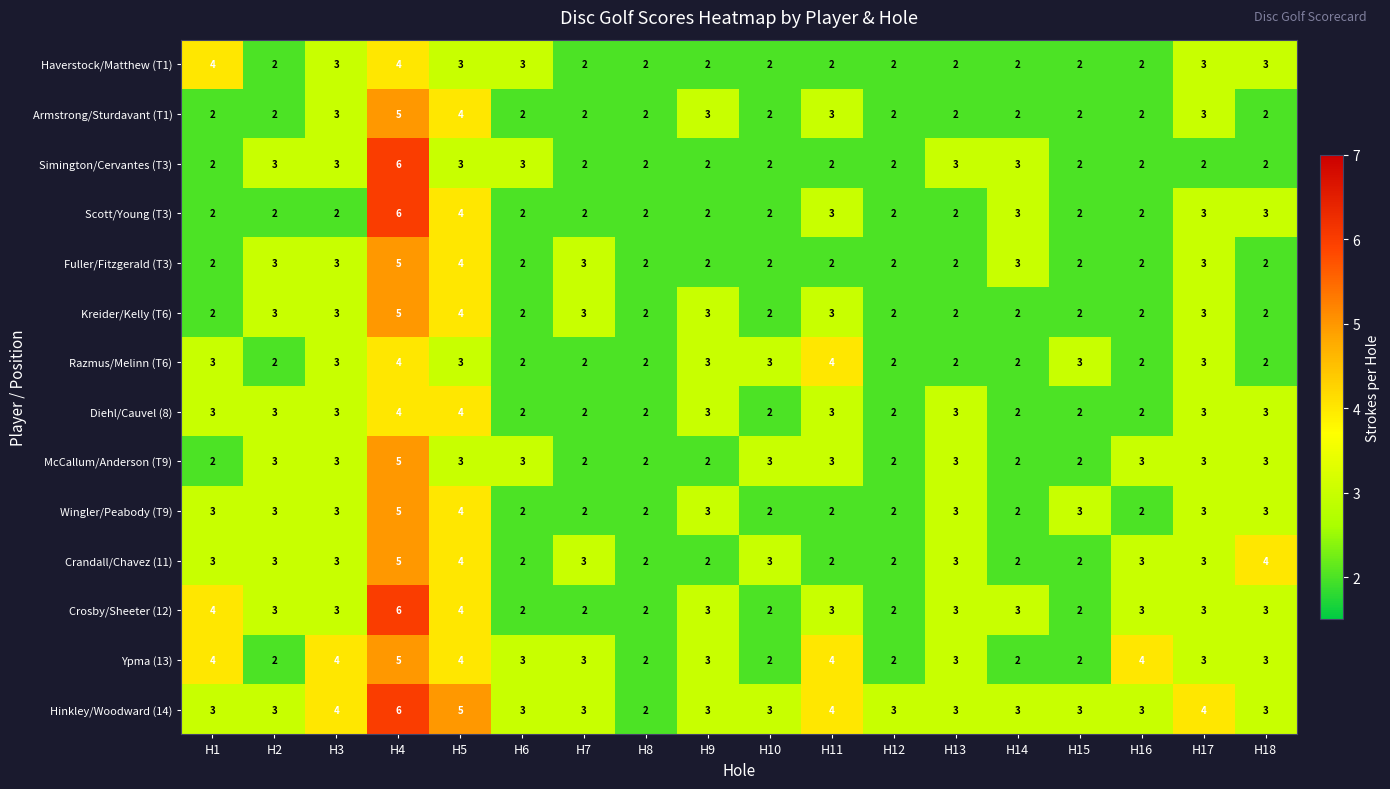

Read the Wingler/Peabody (T9) value at H2.

3